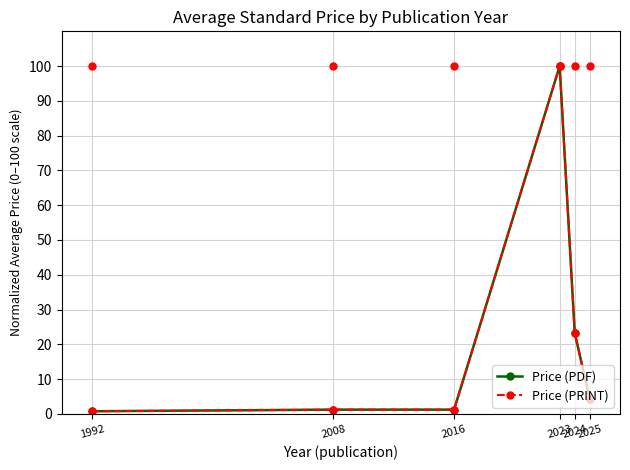

Is this an area chart (filled region under the line)?

No